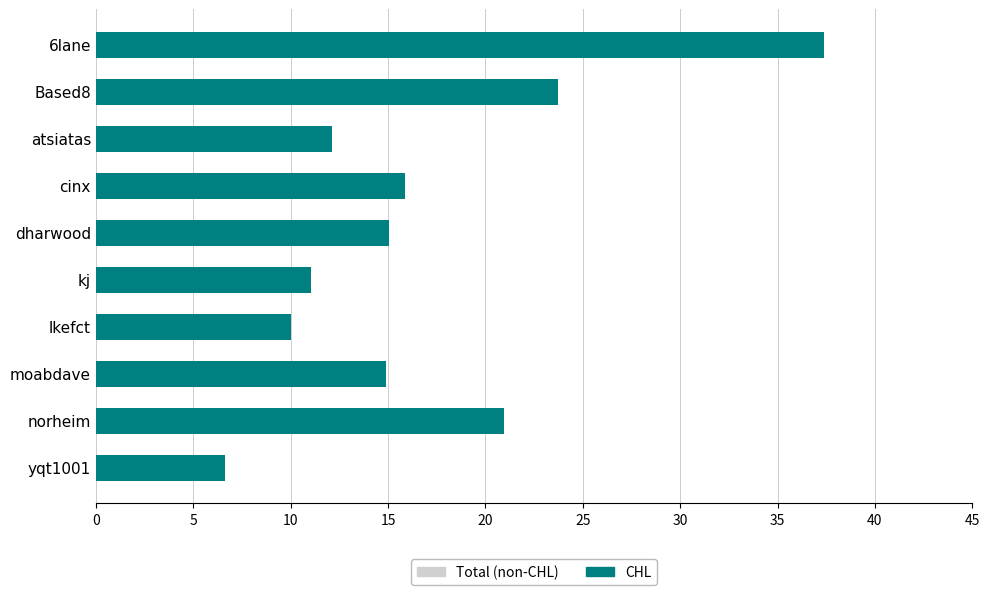

Count the number of data series in this chart.

1